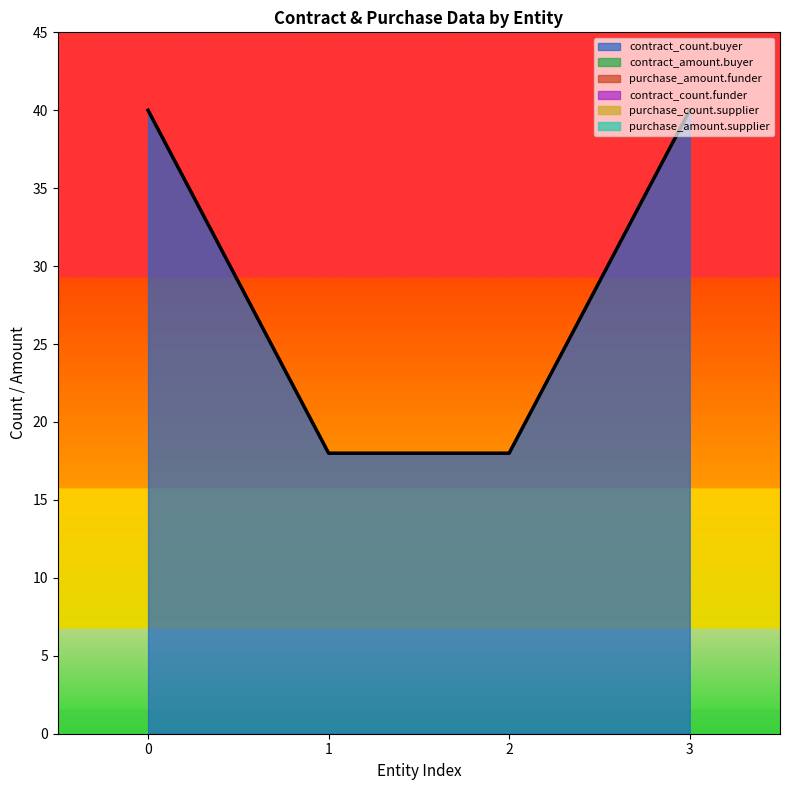

How many distinct data groups are displayed?

6